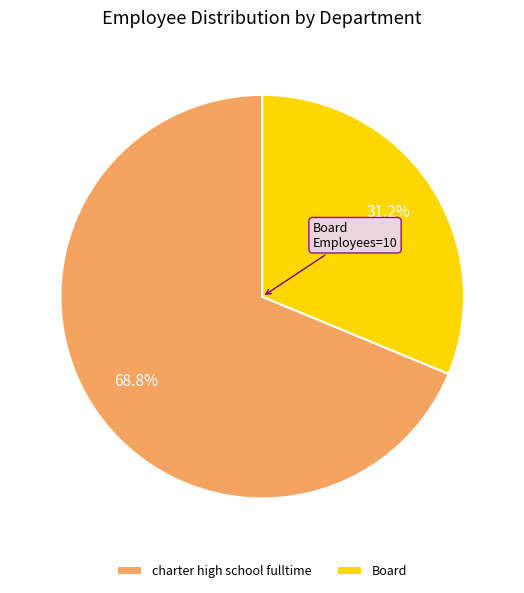

To the nearest percent, what portion does charter high school fulltime represent?

69%